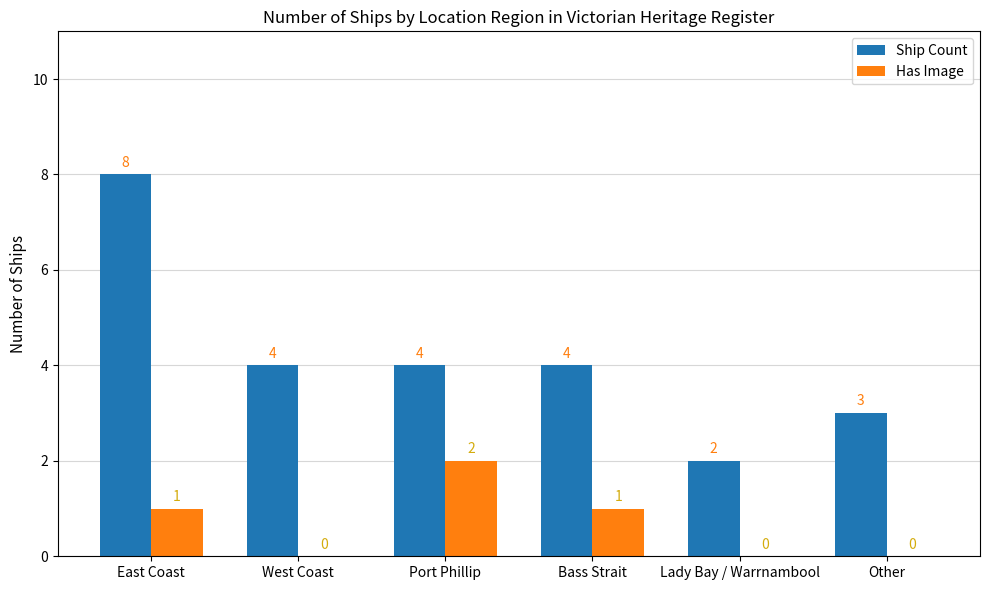

True or false: Ship Count has a value of 2 at Port Phillip.

False